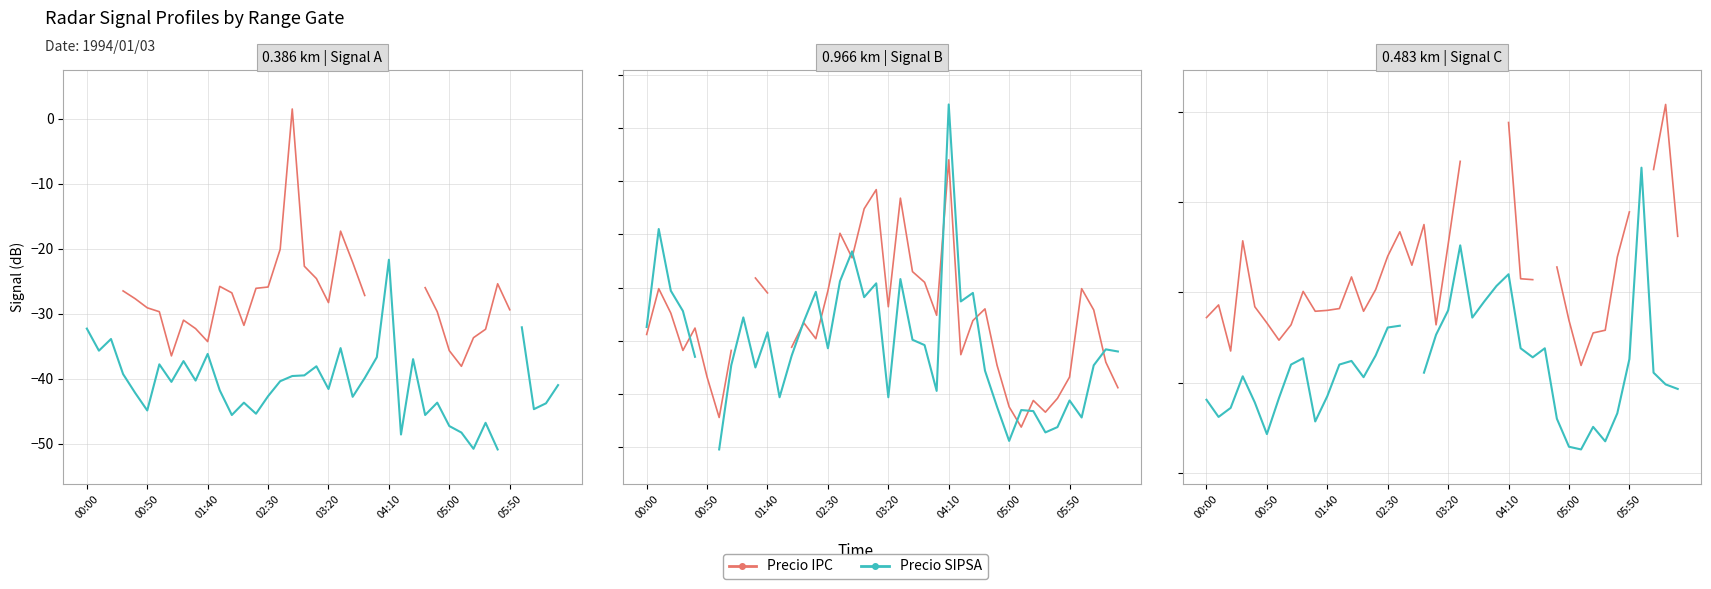

At which category is the sum across all series the highest?

04:10